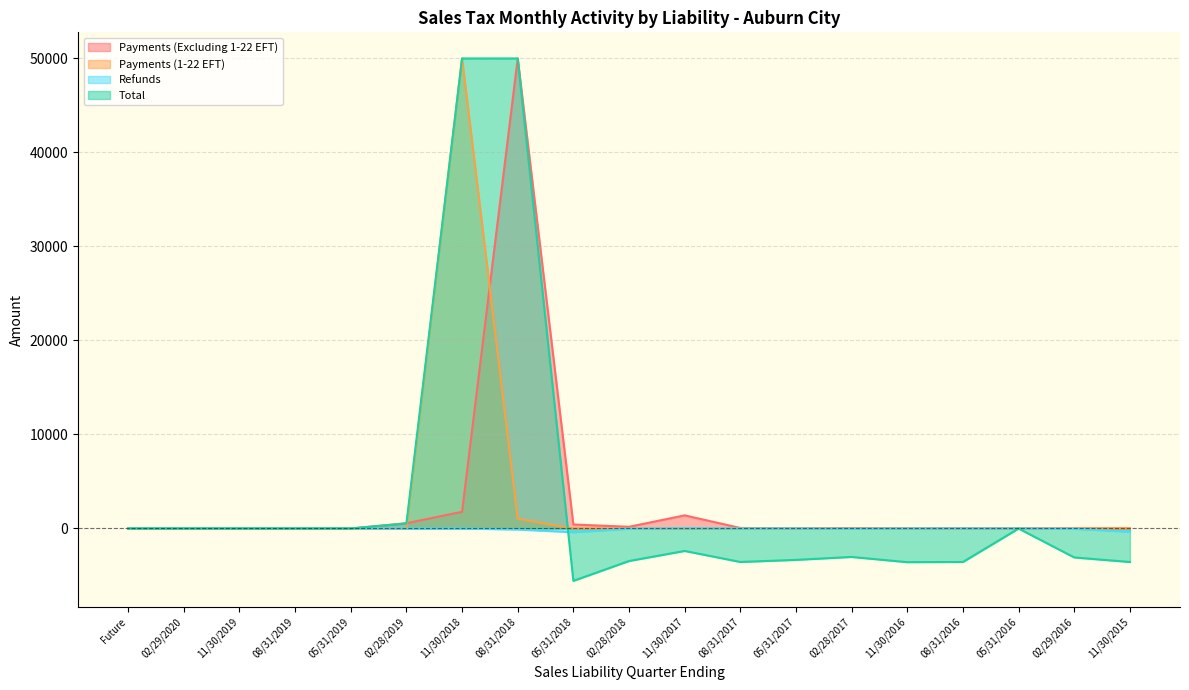

Where is Payments (Excluding 1-22 EFT) nearest to the value 25000?

11/30/2018